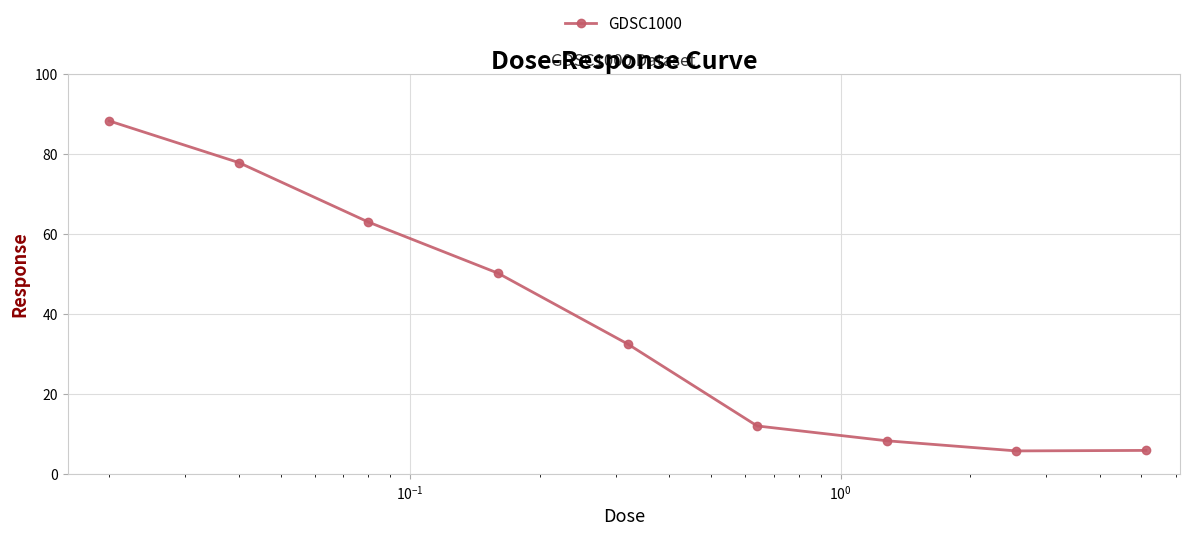

Count the number of data series in this chart.

1